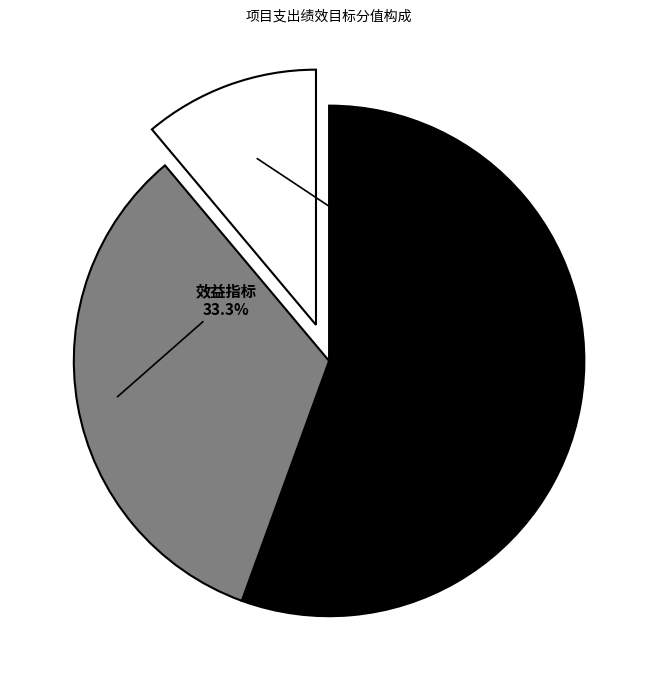

To the nearest percent, what is the average slice percentage?

33%